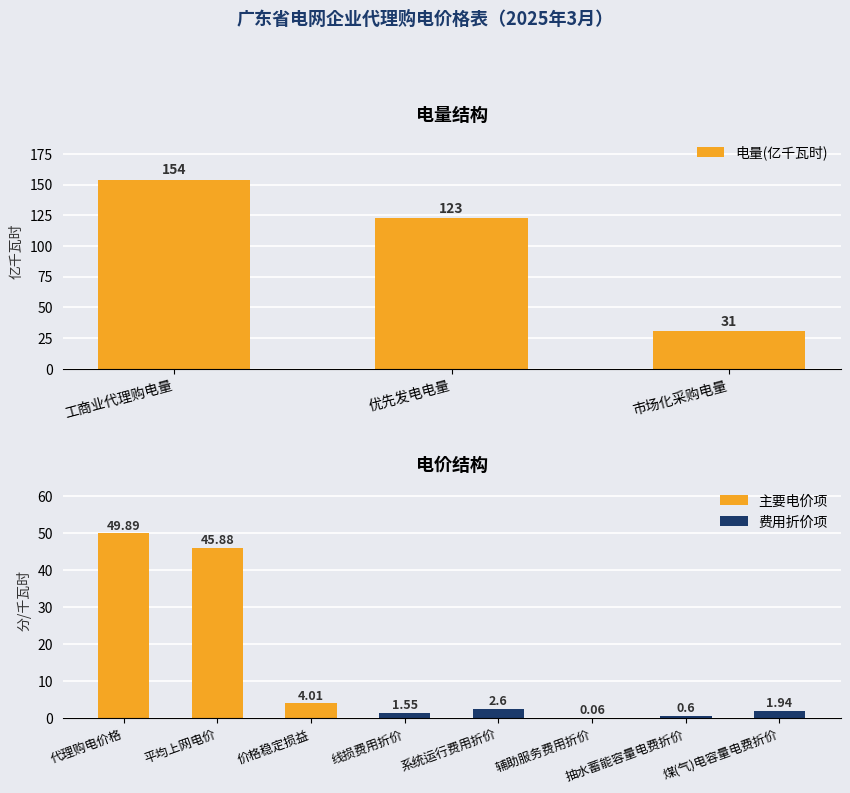

Does the chart contain stacked bars?

No